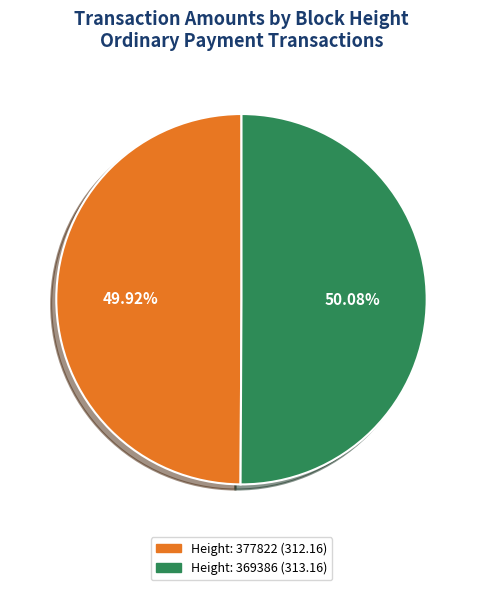

Count the number of slices in the pie.

2